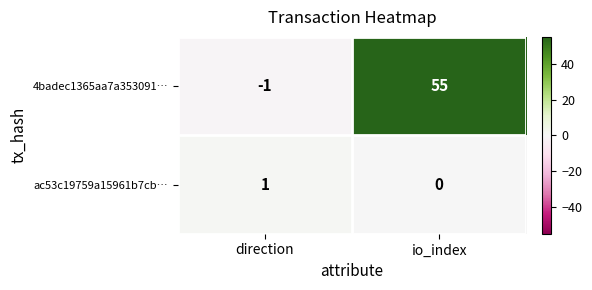

At which label is ac53c19759a15961b7cb… closest to 0?

io_index